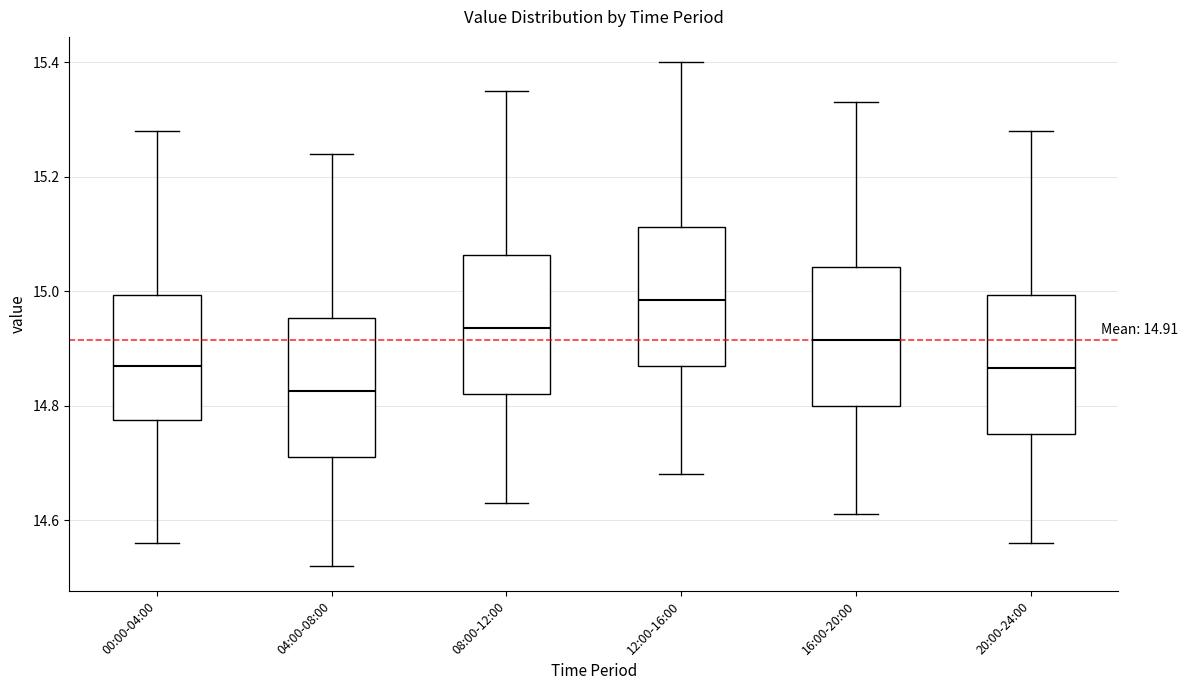

Which box's median line is the highest?

12:00-16:00